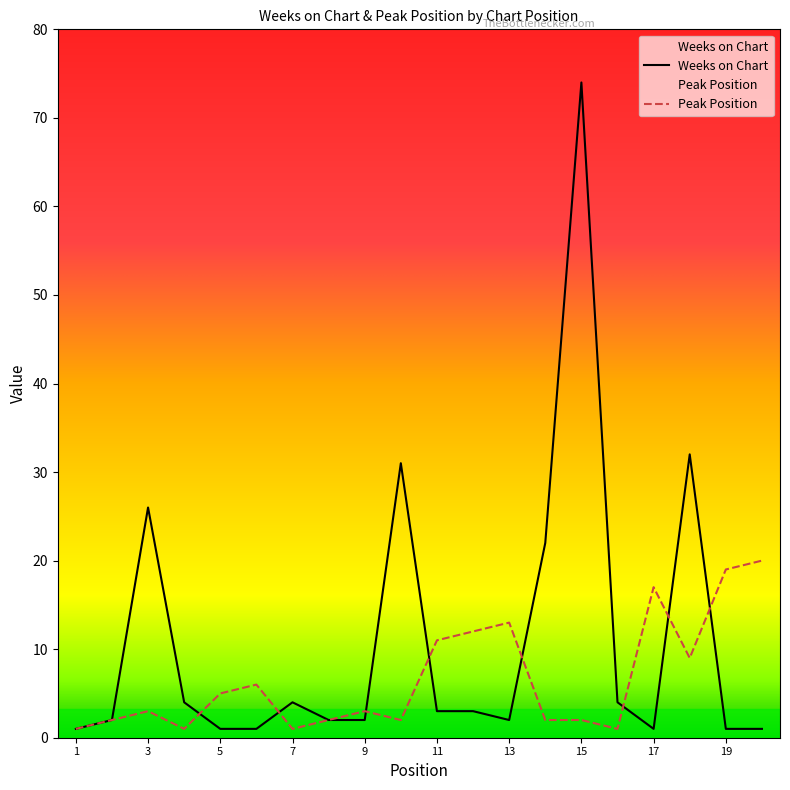

Between 3 and 4, which series saw the biggest shift?

Weeks on Chart